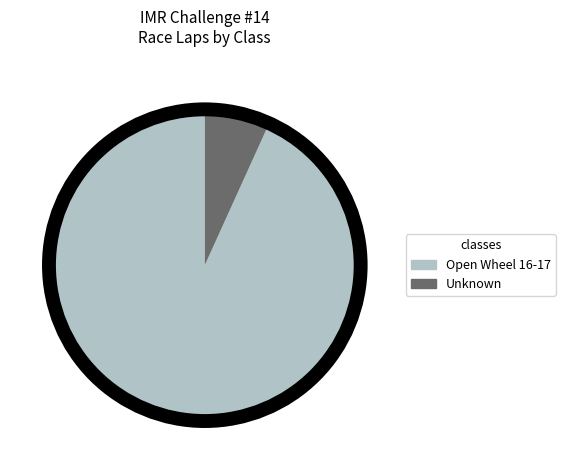

How many segments does this pie chart have?

2